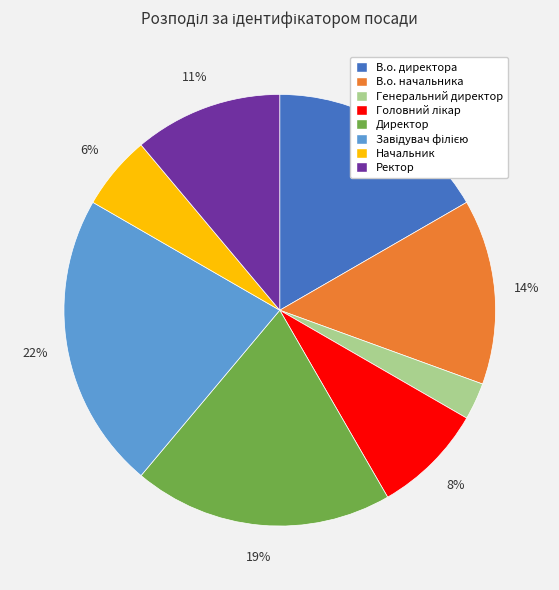

Do Начальник and В.о. директора together represent more than half of the pie?

No